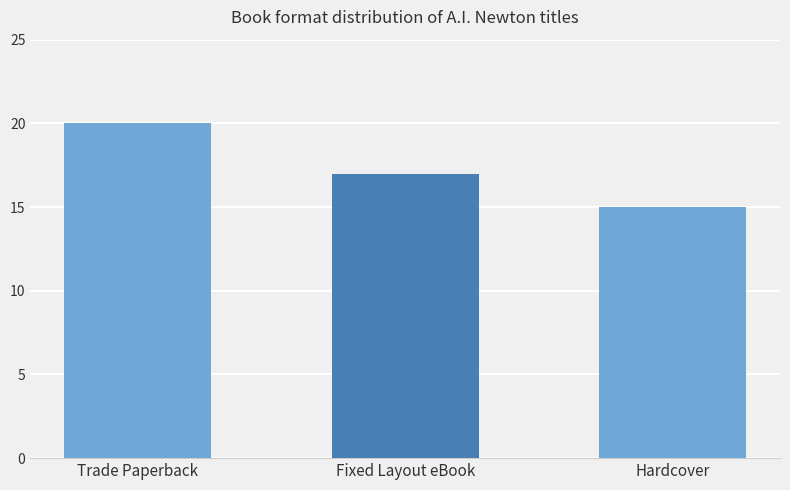

List the labels in order of value, smallest first.

Hardcover, Fixed Layout eBook, Trade Paperback